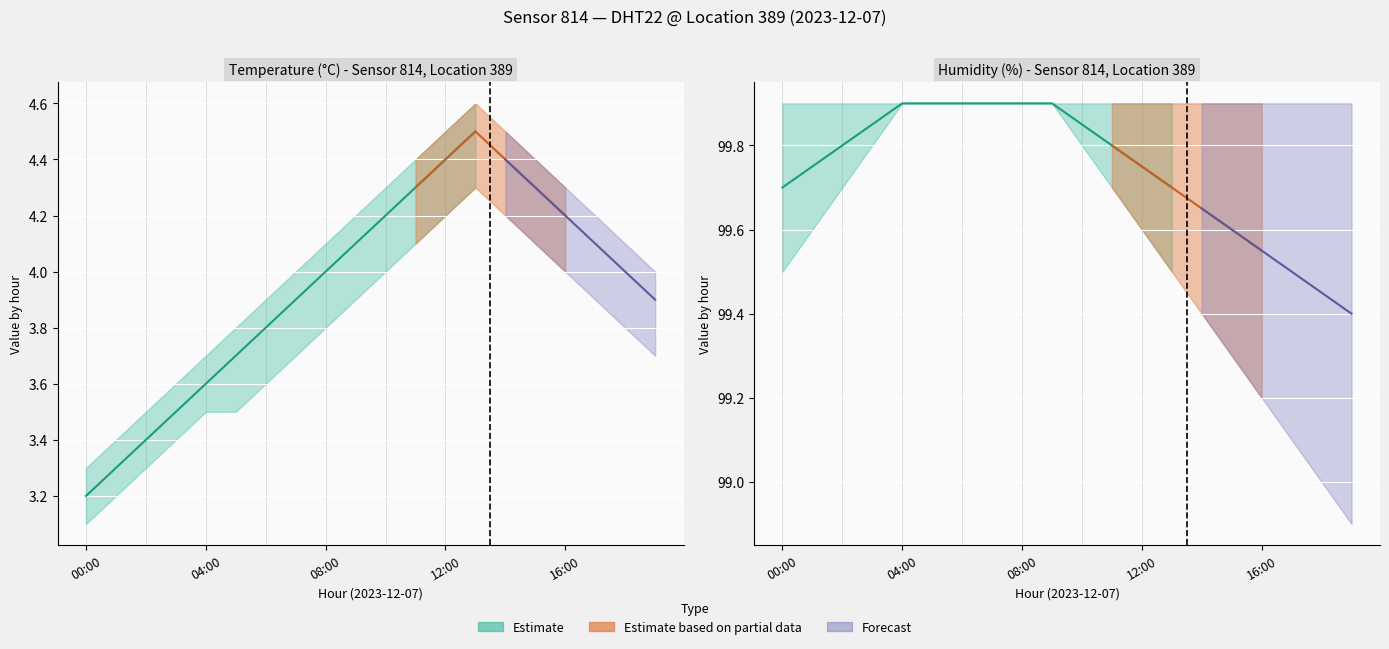

The humidity_mid series shows 99.9 at 09:00. True or false?

True